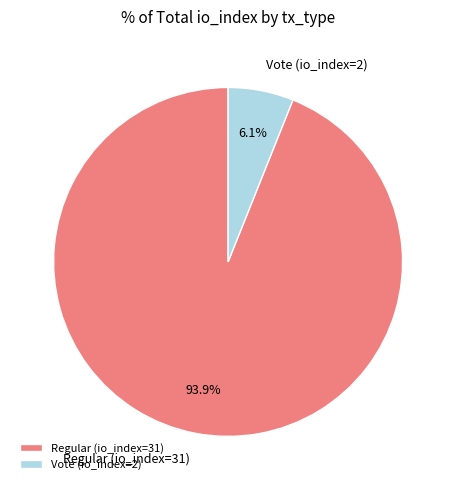

What is the largest slice in the pie chart?

Regular (io_index=31)